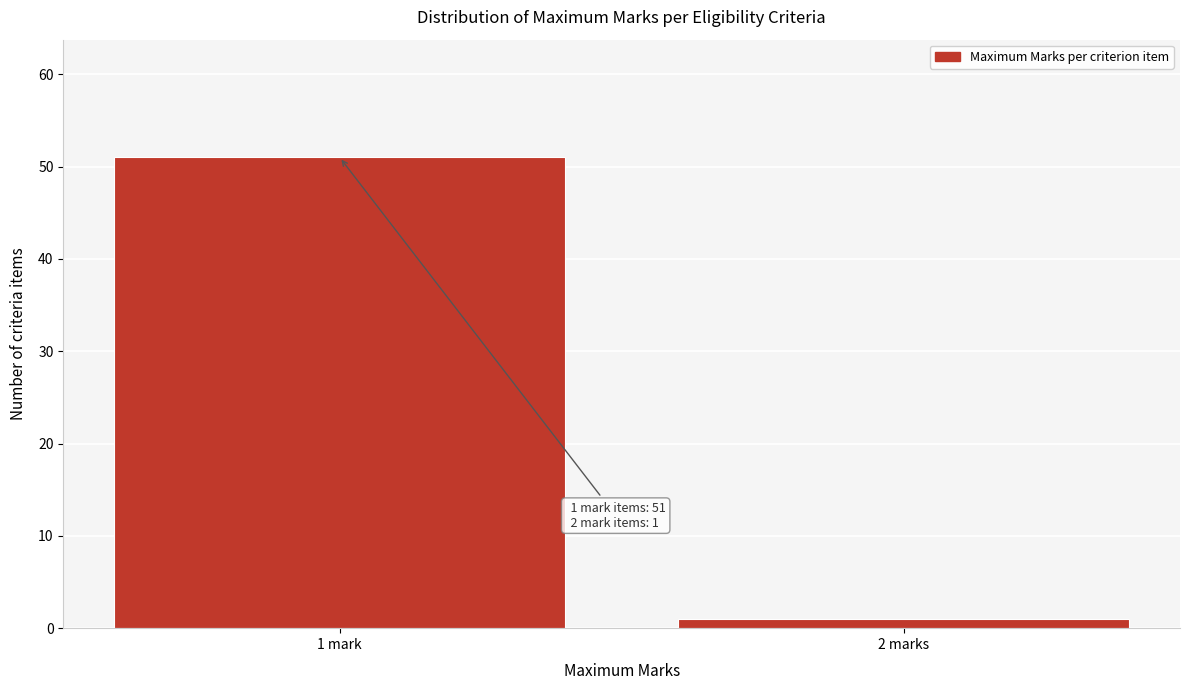

Reading left to right, list all the values displayed in this chart.

1 mark=51	2 marks=1